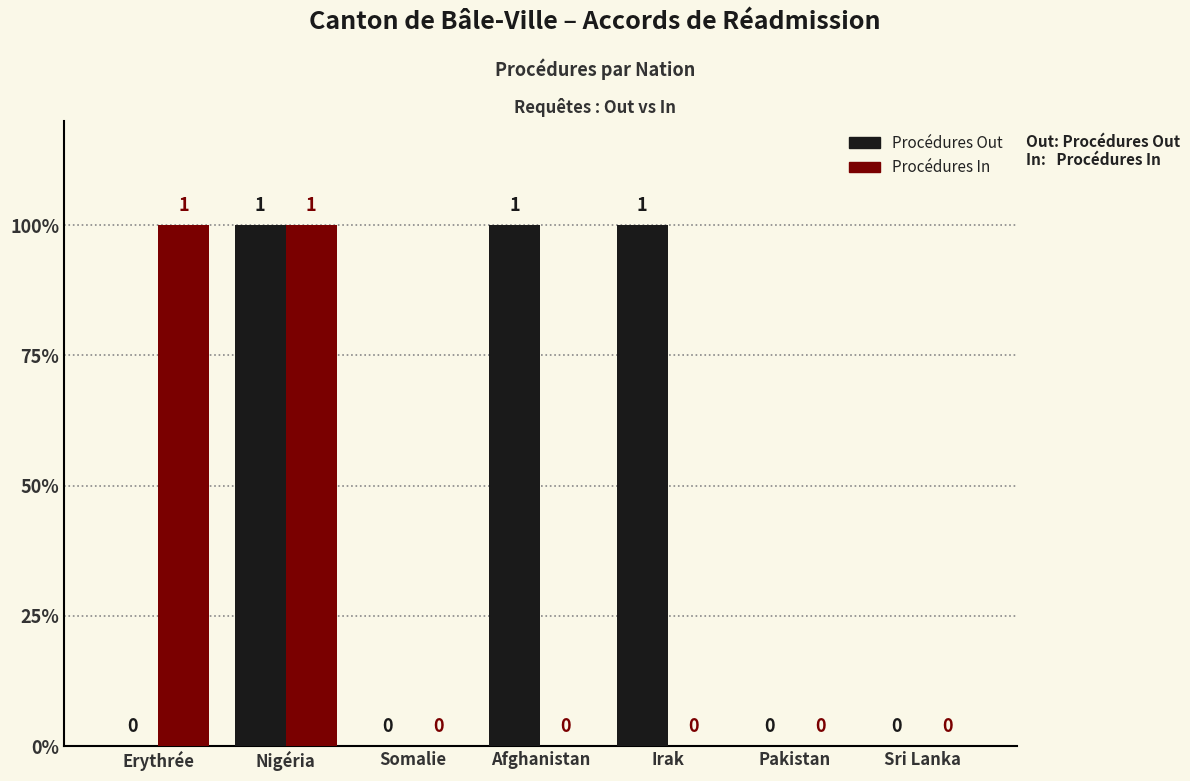

Does the chart contain stacked bars?

No